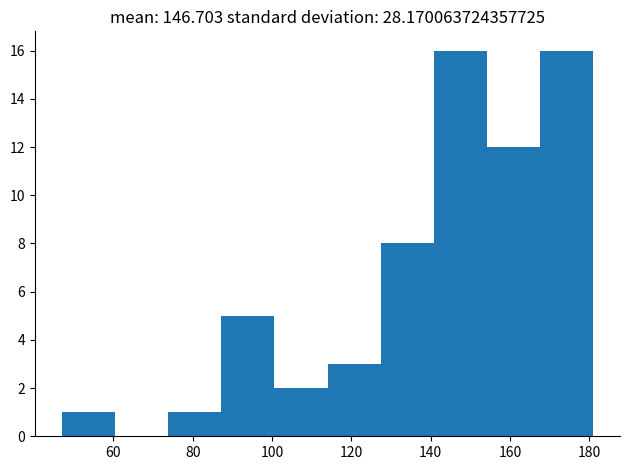

Reading left to right, list every bar in this chart as the range it spans on the x-axis followed by its height. Neither the bar edges nor the heights are printed on the chart, so give them approximately, as read against the axes.

47.0 to 60.4: 1
60.4 to 73.8: 0
73.8 to 87.2: 1
87.2 to 100.6: 5
100.6 to 114.0: 2
114.0 to 127.4: 3
127.4 to 140.8: 8
140.8 to 154.2: 16
154.2 to 167.6: 12
167.6 to 181.0: 16